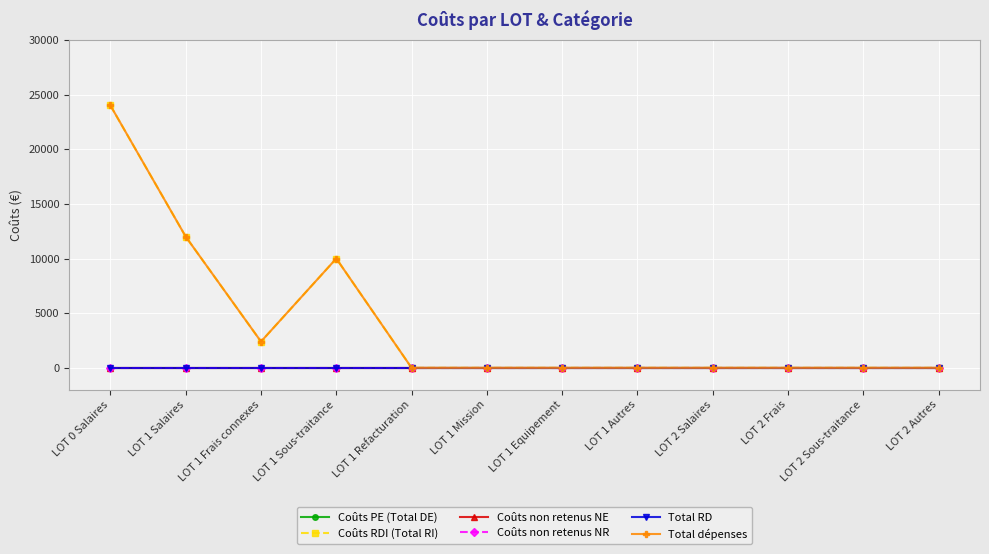

True or false: Coûts PE (Total DE) has a value of 0 at LOT 2 Frais.

True